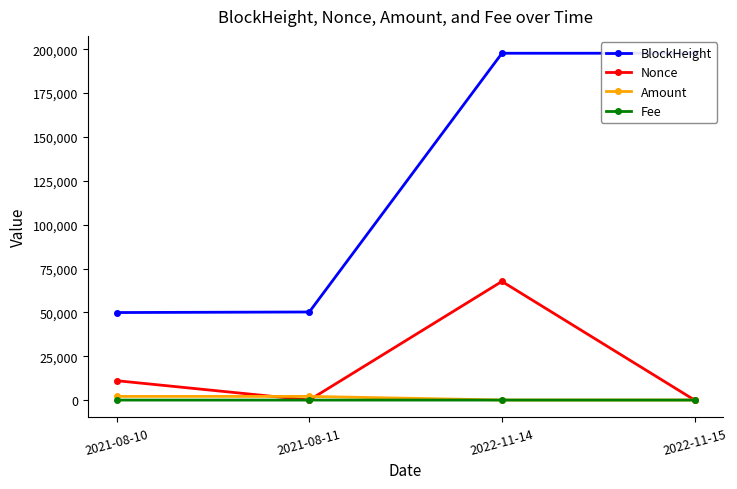

What is the sum of all BlockHeight values?

495531.0